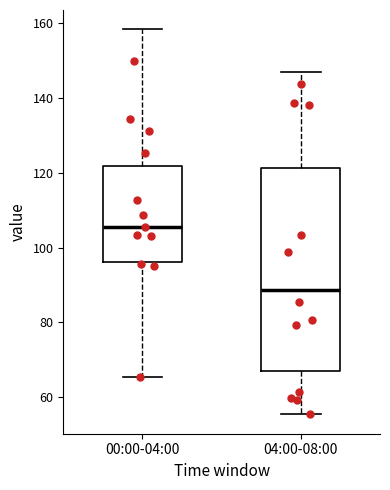

Reading left to right, read every box against the y-axis: the position of its median line, the range the box covers, and the ends of its whiskers. The values are not printed on the chart, so give them approximately, as read against the axis.

00:00-04:00: median 106, box 96 to 122, whiskers 66 to 158
04:00-08:00: median 88, box 66 to 122, whiskers 56 to 146